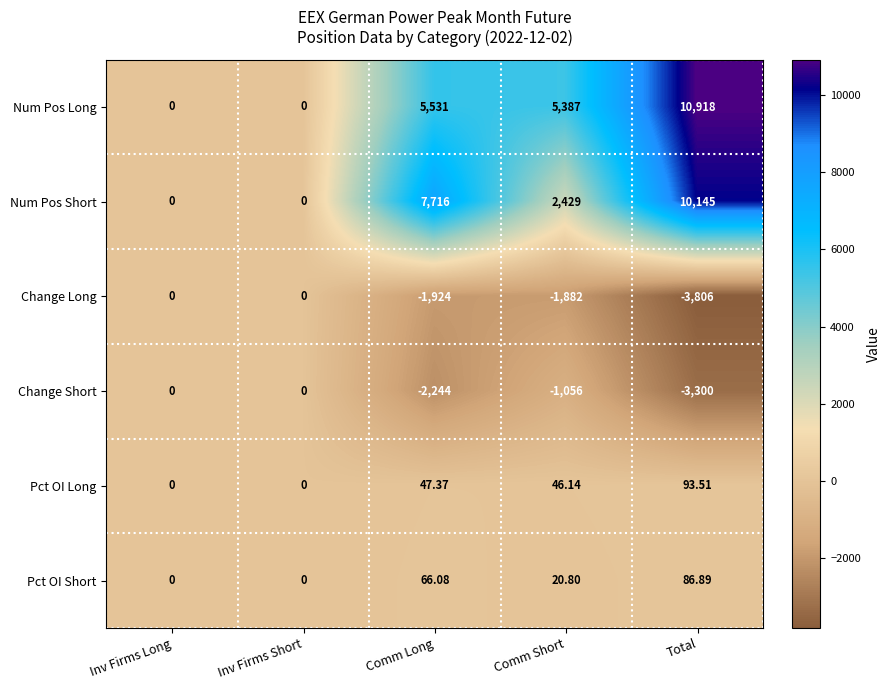

How many positive values does the Pct OI Short series have?

3